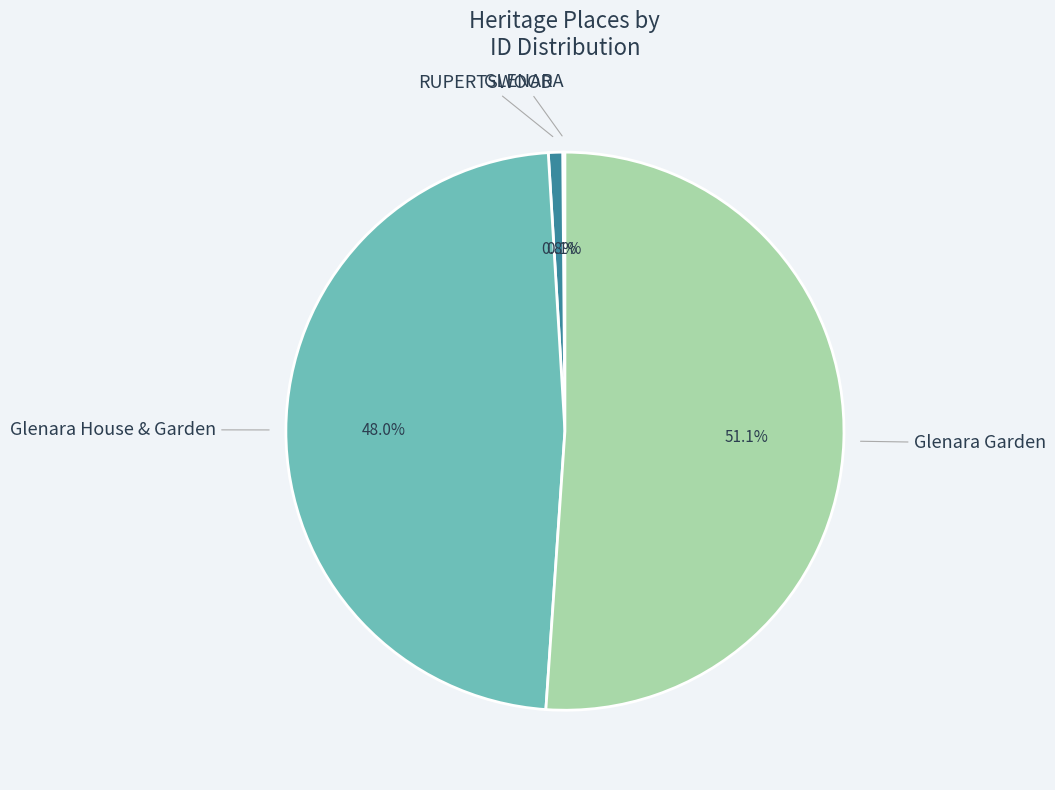

Does any single category account for the majority?

Yes